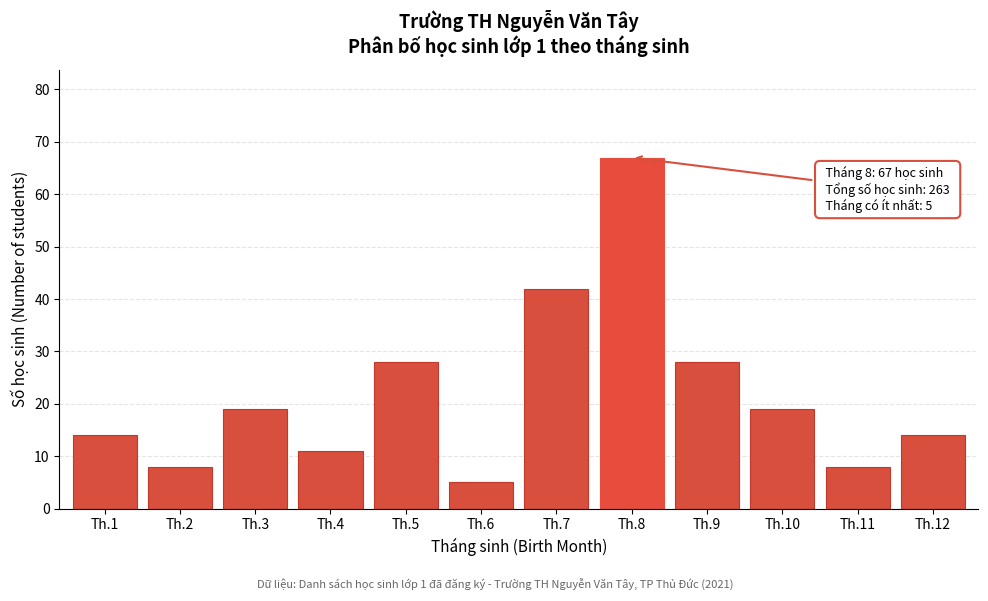

Reading left to right, transcribe all the data shown in this chart.

Th.1=14	Th.2=8	Th.3=19	Th.4=11	Th.5=28	Th.6=5	Th.7=42	Th.8=67	Th.9=28	Th.10=19	Th.11=8	Th.12=14